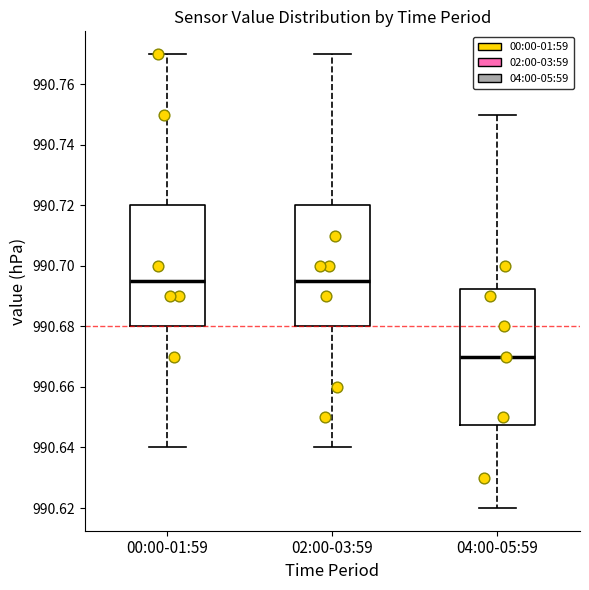

Reading left to right, transcribe this box plot: for each box, give where its median line is, the range the box spans, and where its two whiskers end, as read against the y-axis. The values are not printed on the chart, so give them approximately, as read against the axis.

00:00-01:59: median 990.696, box 990.680 to 990.720, whiskers 990.640 to 990.770
02:00-03:59: median 990.696, box 990.680 to 990.720, whiskers 990.640 to 990.770
04:00-05:59: median 990.670, box 990.648 to 990.692, whiskers 990.620 to 990.750